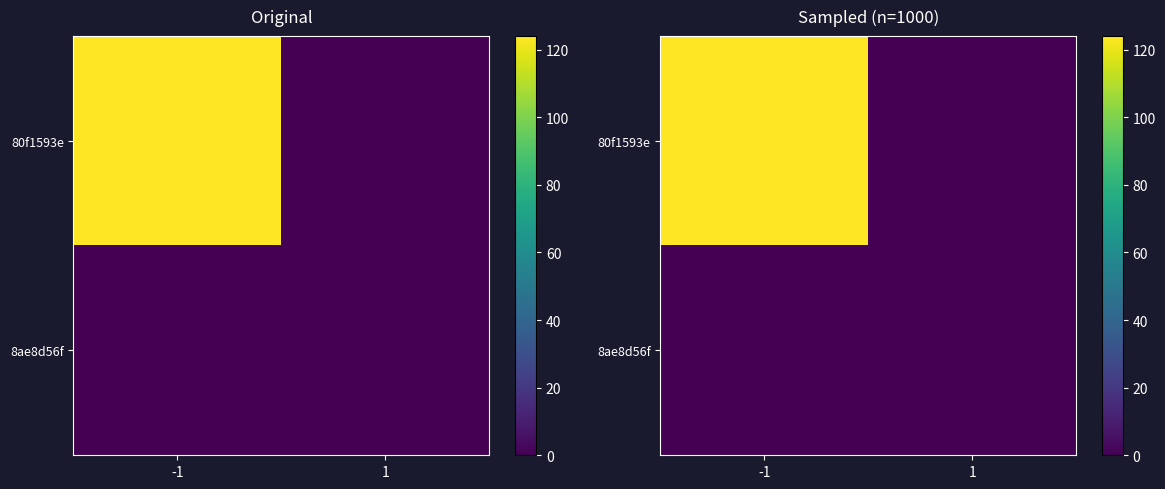

List the series in order of their overall mean, lowest first.

8ae8d56f, 80f1593e